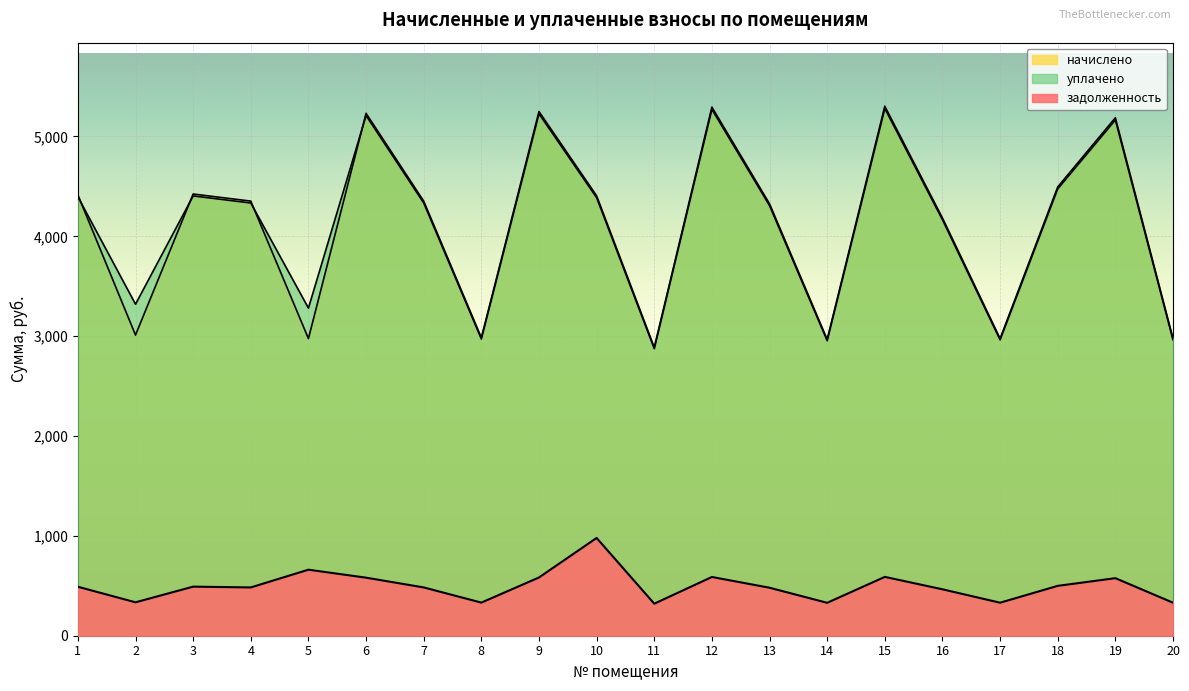

Is it true that уплачено equals 4762.0 at 20?

False